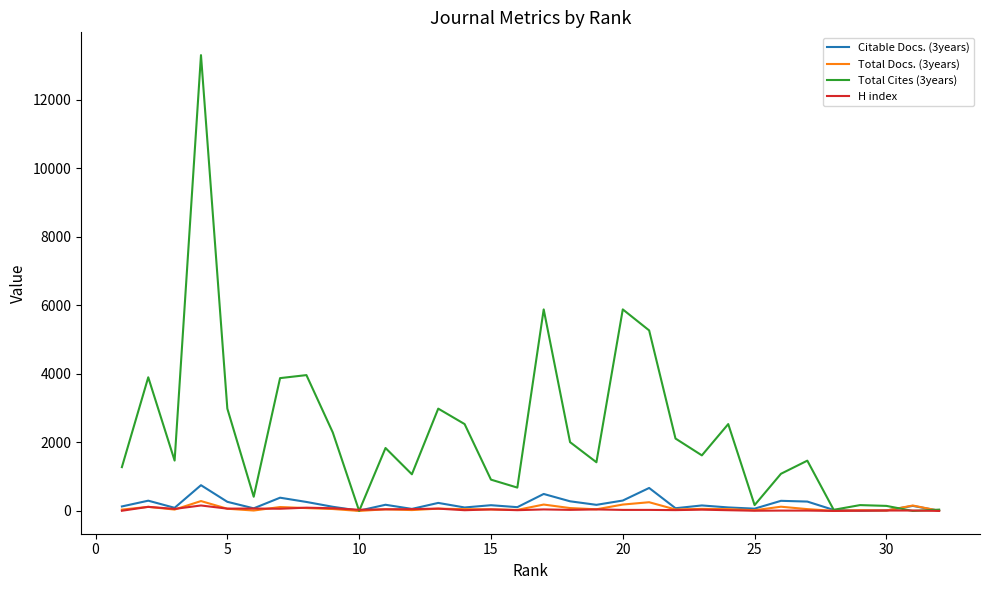

Which series has the widest spread of values?

Total Cites (3years)